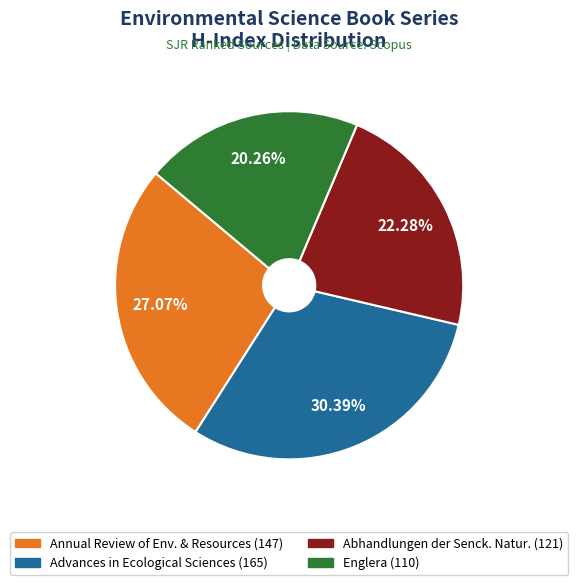

Is there any slice that represents more than half of the pie?

No